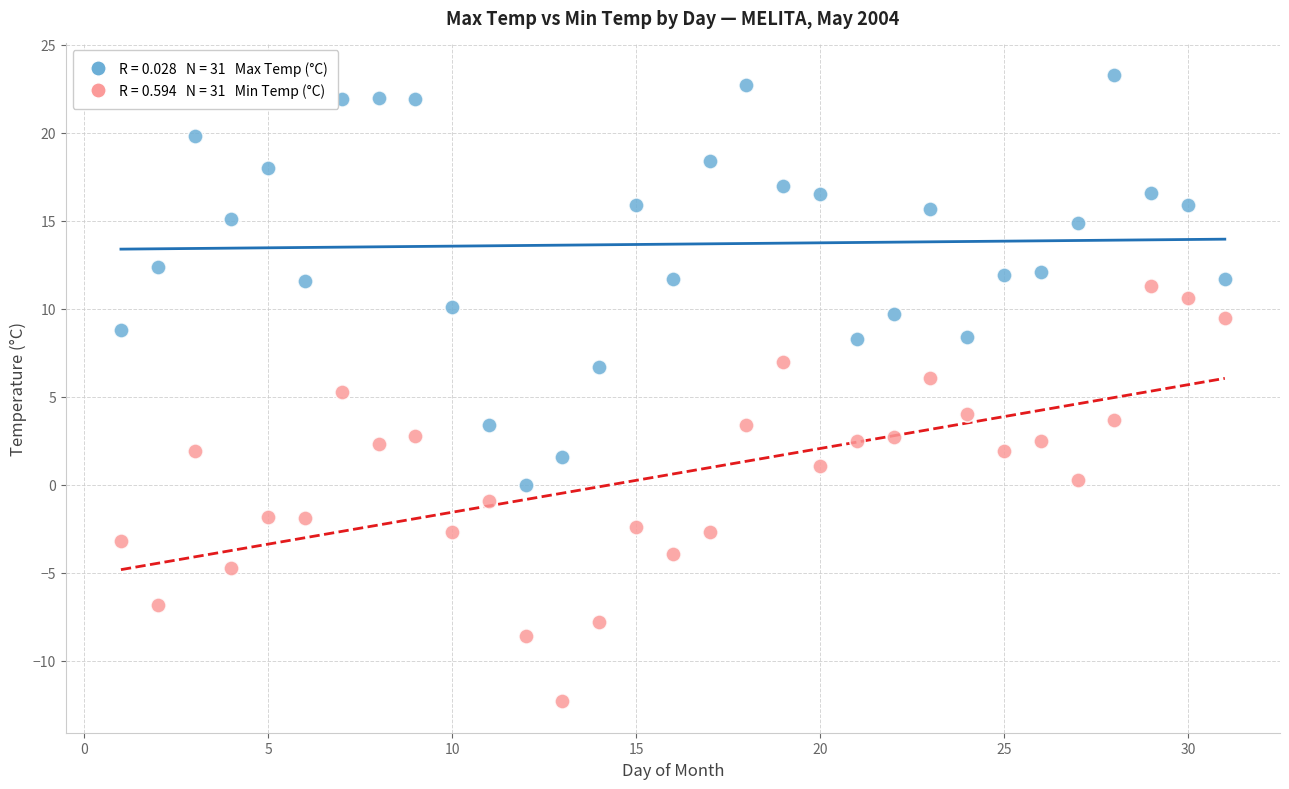

Across all data points, what is the range of X values (max minus min)?

30.0